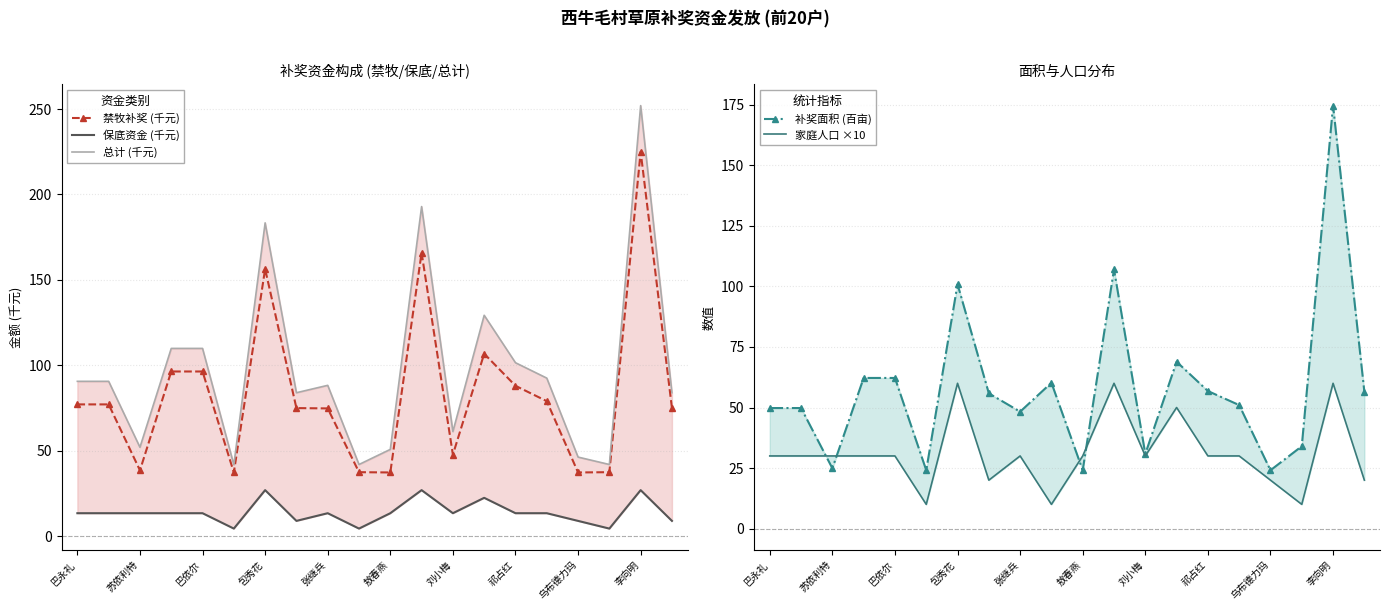

True or false: 禁牧补奖 (千元) and 保底资金 (千元) cross at least once.

False